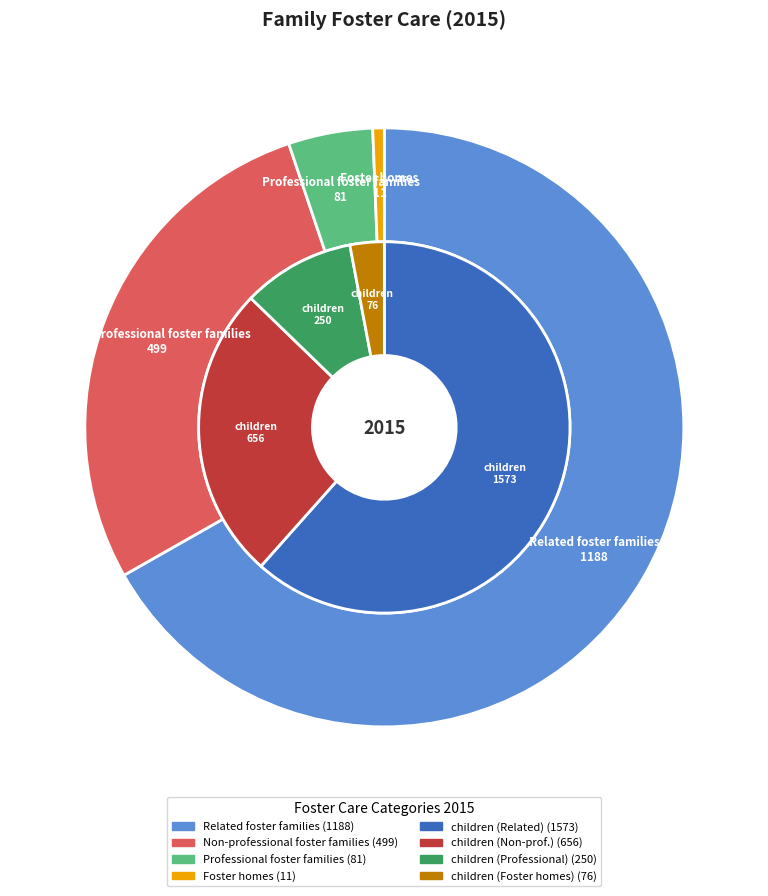

Which has a higher value, Professional foster families or Related foster families?

Related foster families